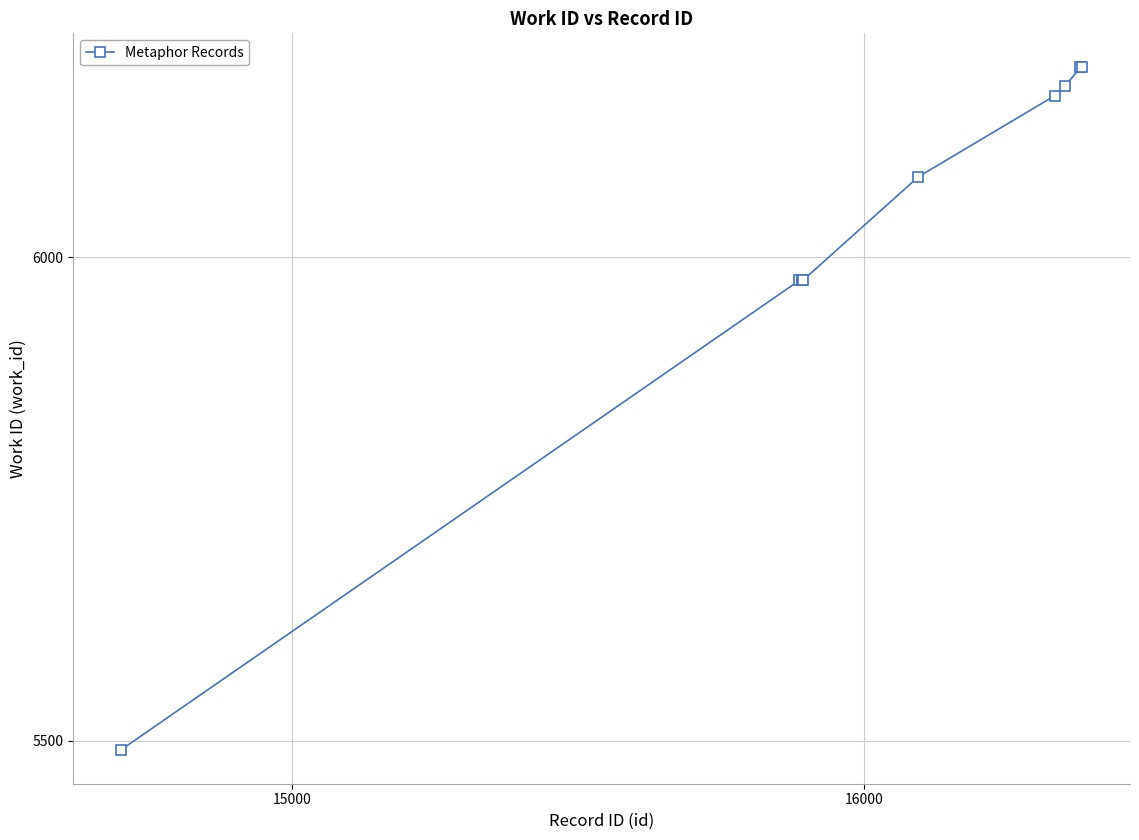

What is the value of the 9th point from the left?

6196